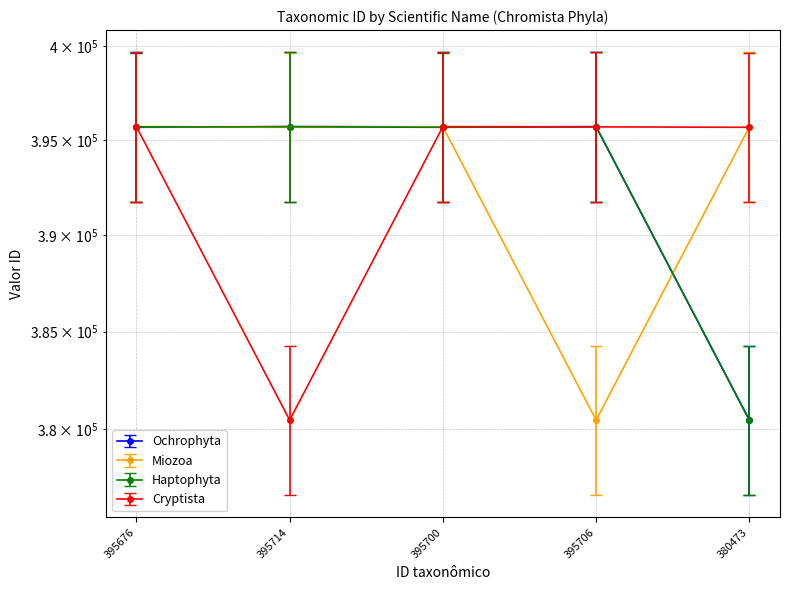

Which series has the largest total across all categories?

Ochrophyta